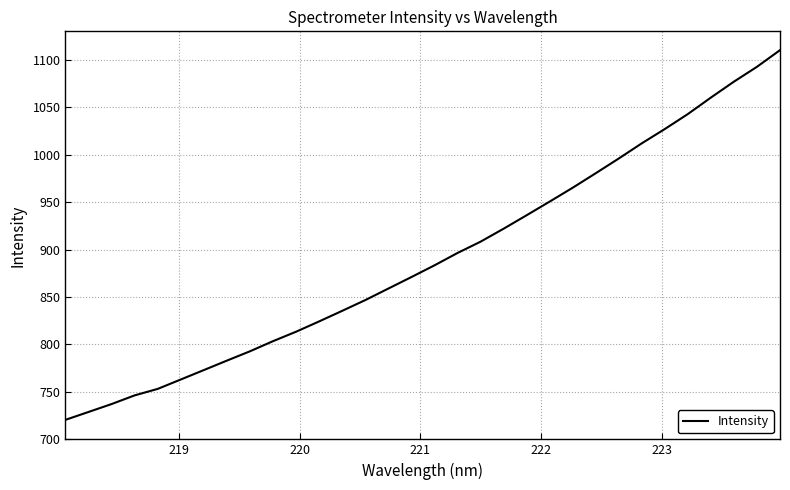

What is the maximum value shown in the chart?

1110.2